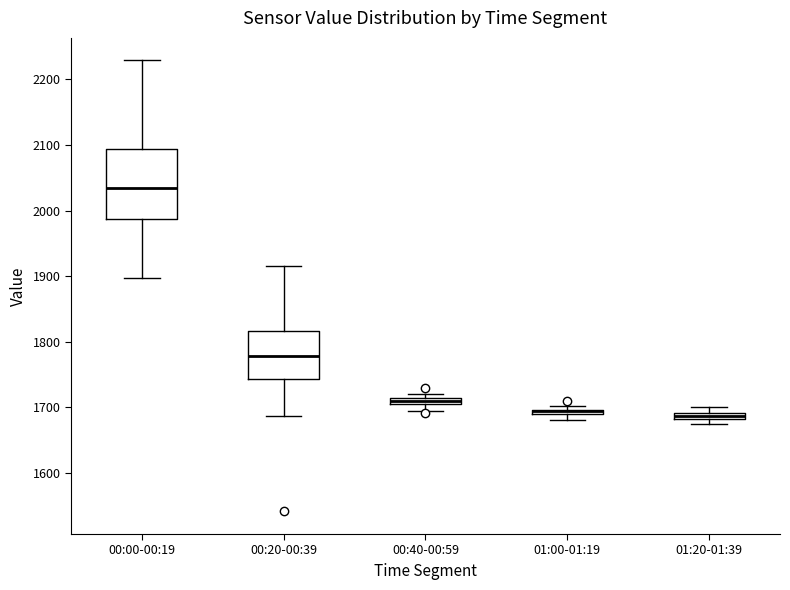

Where does the lower whisker of the box for 00:20-00:39 end on the y-axis? The values are not printed on the chart, so give them approximately, as read against the axis.

1690